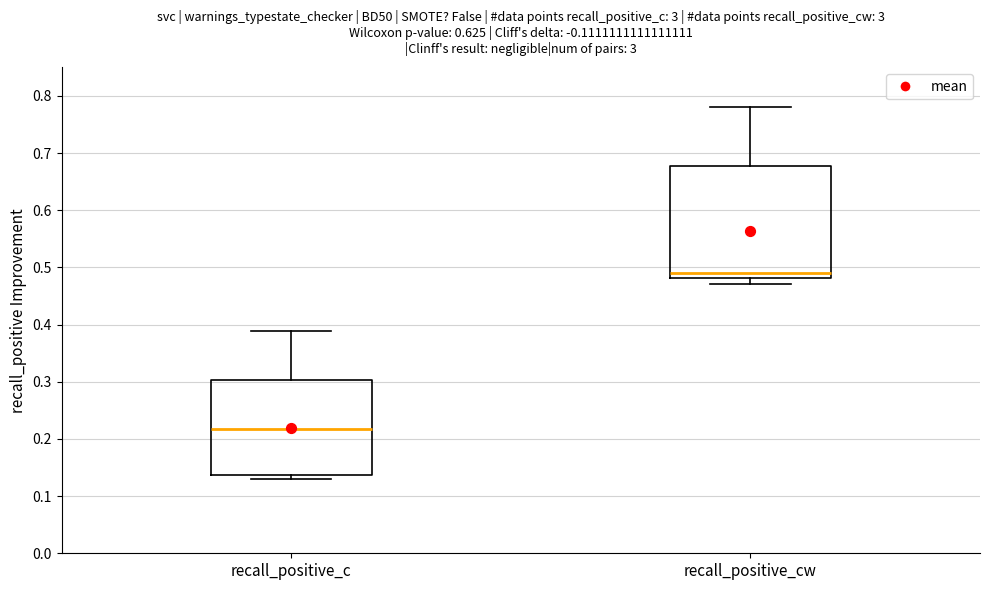

Reading left to right, read every box against the y-axis: the position of its median line, the range the box covers, and the ends of its whiskers. The values are not printed on the chart, so give them approximately, as read against the axis.

recall_positive_c: median 0.22, box 0.14 to 0.30, whiskers 0.13 to 0.39
recall_positive_cw: median 0.49, box 0.48 to 0.68, whiskers 0.47 to 0.78